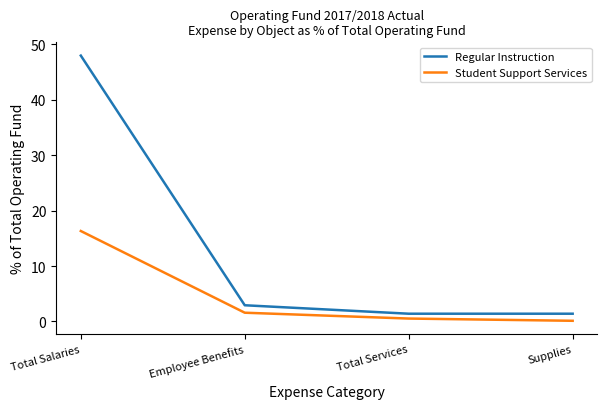

What value does the Student Support Services series have at Total Services?

0.5